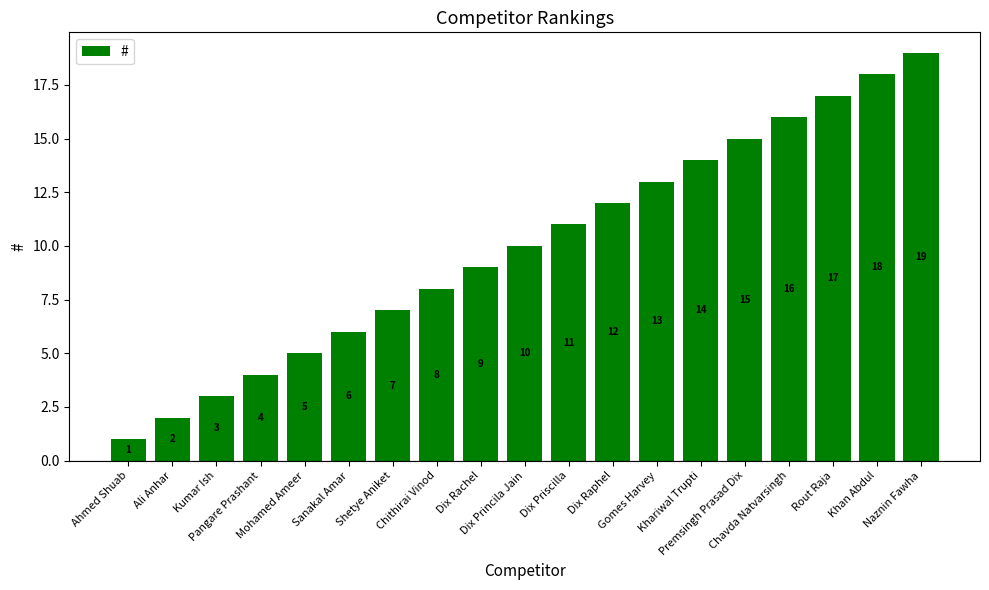

How many bars are there in total?

19